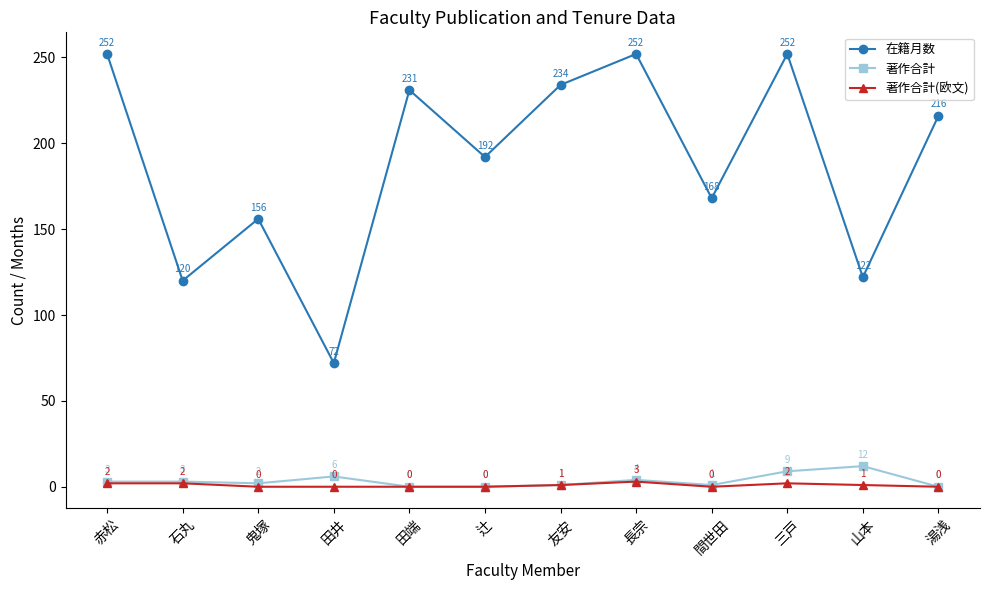

What is the difference between the maximum and second lowest values in the 在籍月数 series?

132